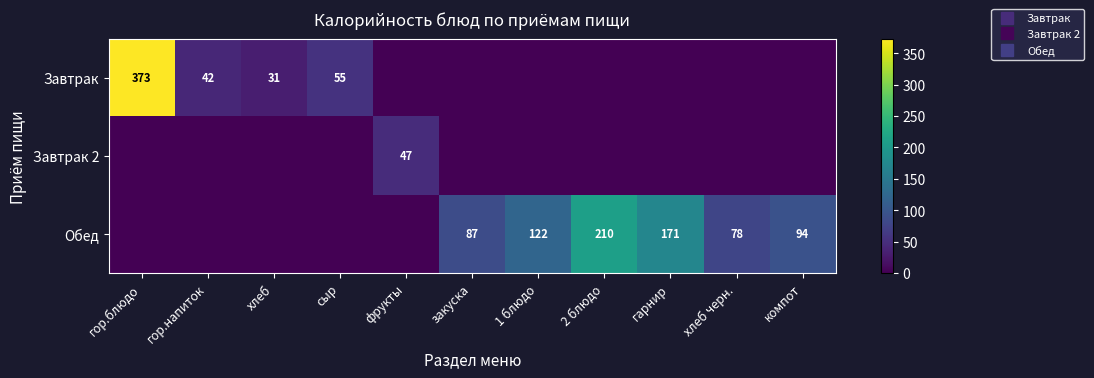

At which label does Завтрак 2 reach its minimum?

гор.блюдо